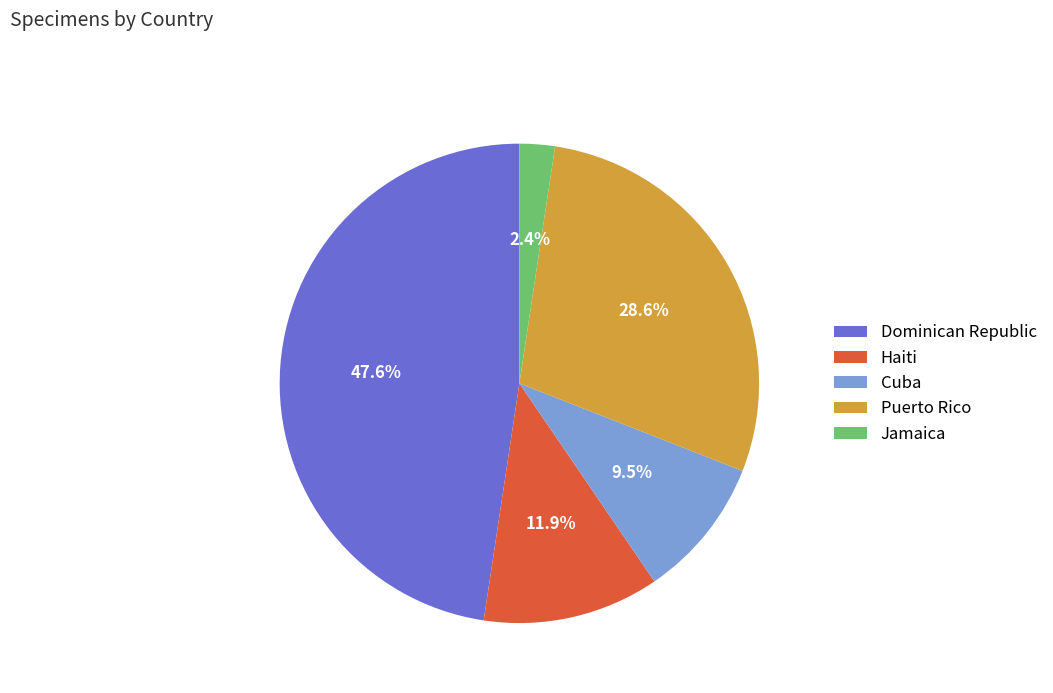

How many slices are in this pie chart?

5